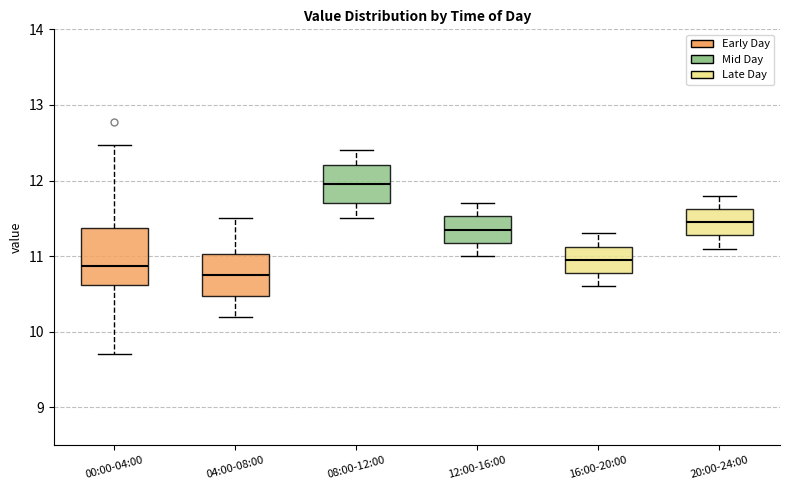

Reading left to right, read every box against the y-axis: the position of its median line, the range the box covers, and the ends of its whiskers. The values are not printed on the chart, so give them approximately, as read against the axis.

00:00-04:00: median 10.9, box 10.6 to 11.4, whiskers 9.7 to 12.5
04:00-08:00: median 10.8, box 10.5 to 11.0, whiskers 10.2 to 11.5
08:00-12:00: median 12.0, box 11.7 to 12.2, whiskers 11.5 to 12.4
12:00-16:00: median 11.4, box 11.2 to 11.5, whiskers 11.0 to 11.7
16:00-20:00: median 11.0, box 10.8 to 11.1, whiskers 10.6 to 11.3
20:00-24:00: median 11.5, box 11.3 to 11.6, whiskers 11.1 to 11.8